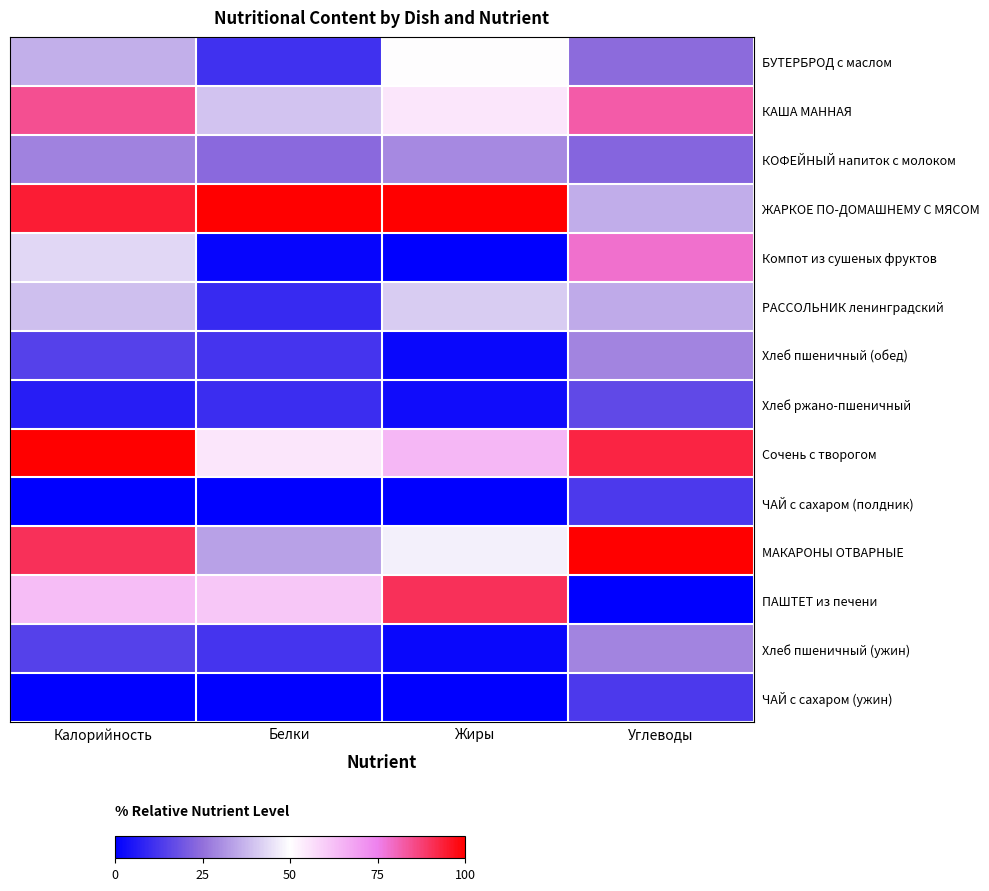

At Белки, list the series in order from smallest to largest.

ЧАЙ с сахаром (полдник), ЧАЙ с сахаром (ужин), Компот из сушеных фруктов, РАССОЛЬНИК ленинградский, Хлеб ржано-пшеничный, БУТЕРБРОД с маслом, Хлеб пшеничный (обед), Хлеб пшеничный (ужин), КОФЕЙНЫЙ напиток с молоком, МАКАРОНЫ ОТВАРНЫЕ, КАША МАННАЯ, Сочень с творогом, ПАШТЕТ из печени, ЖАРКОЕ ПО-ДОМАШНЕМУ С МЯСОМ